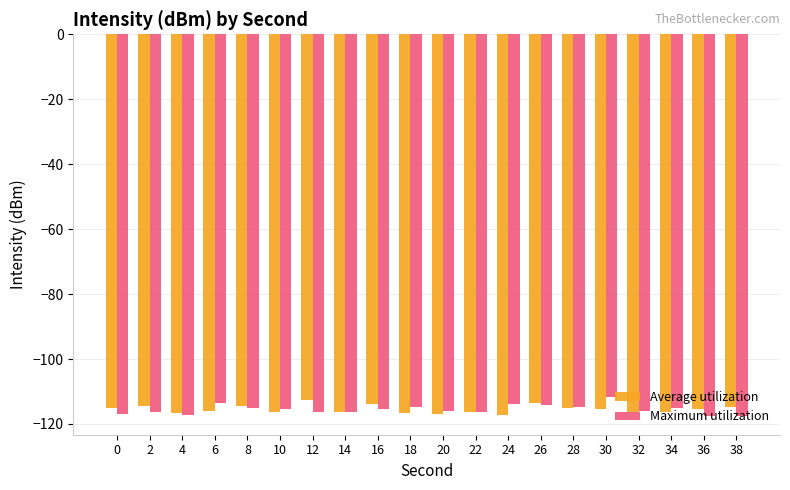

What is the sum of all Average utilization values?

-2309.1